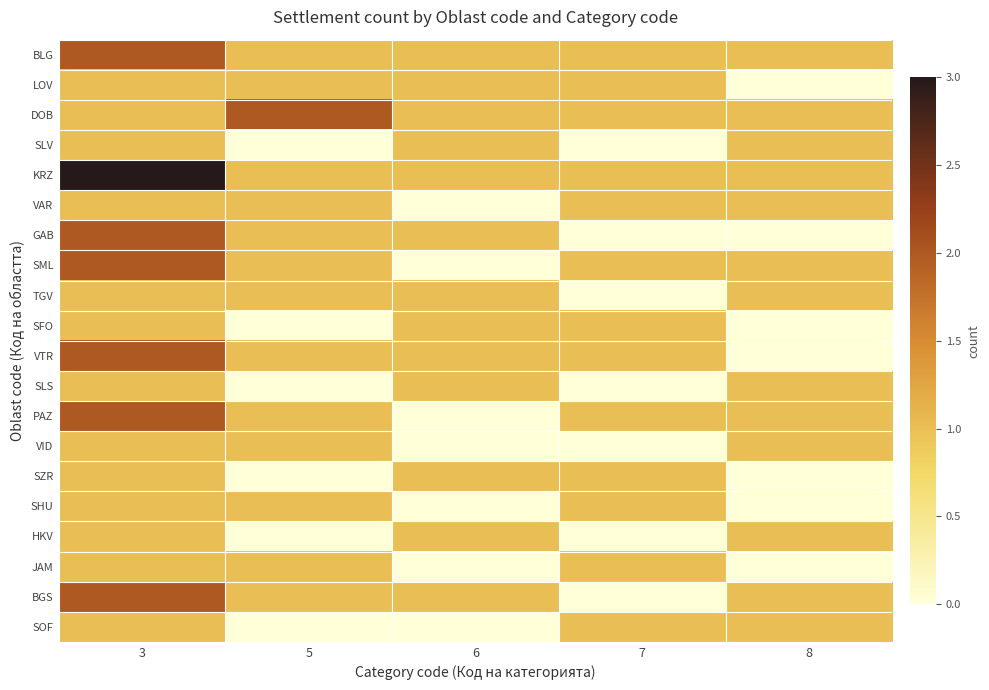

What is the spread (max minus min) of values at 5?

2